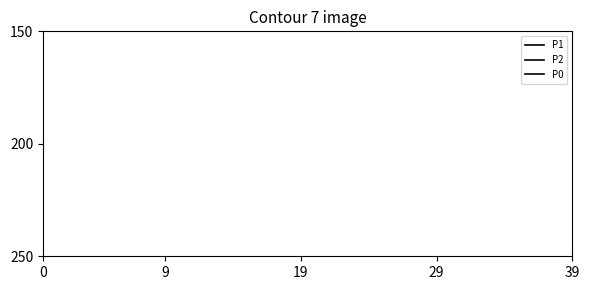

What are all the series names shown in the legend?

P1, P2, P0